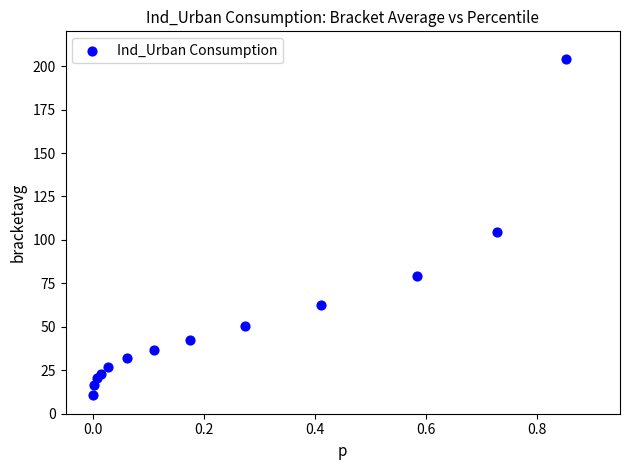

What is the range of X values (max minus min)?

0.9